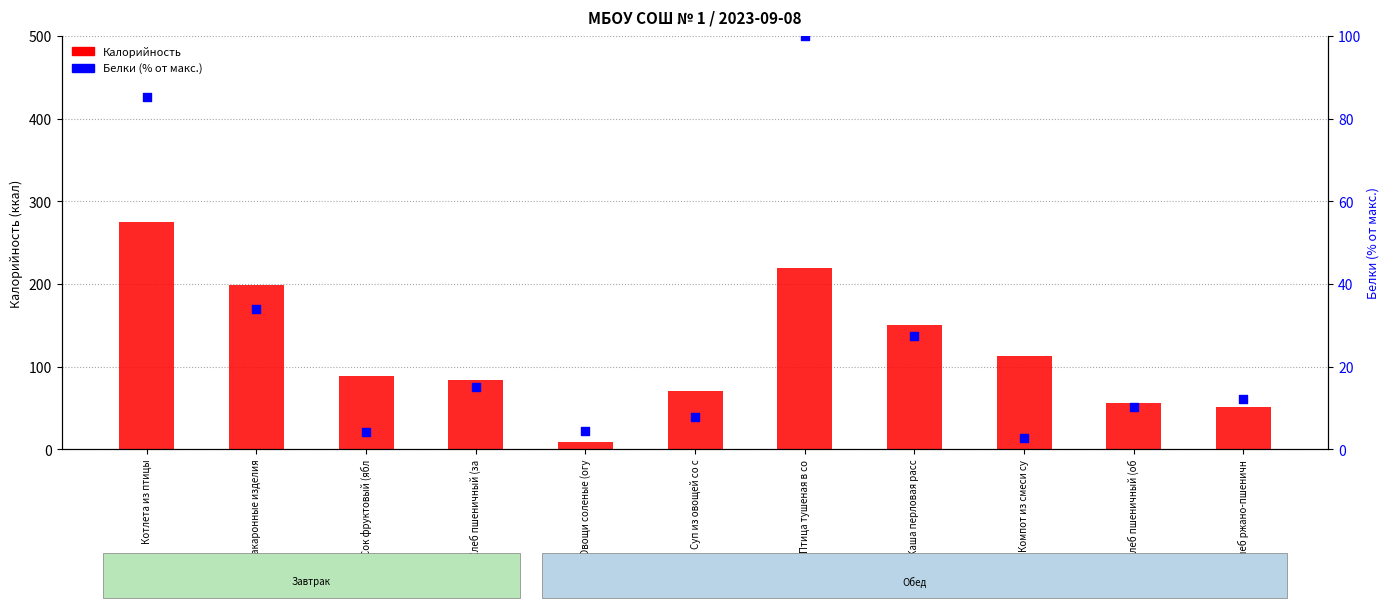

At how many categories does at least one series exceed 85?

6